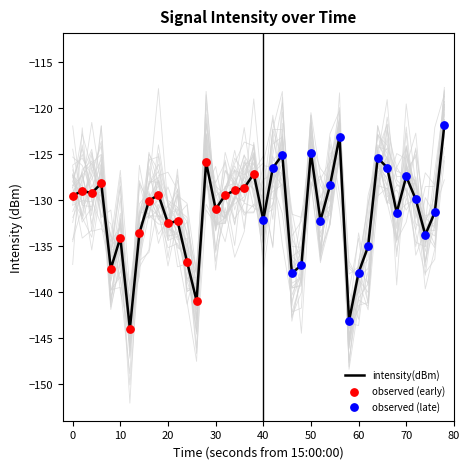

The value of intensity(dBm) at 50 is -27.5. True or false?

False